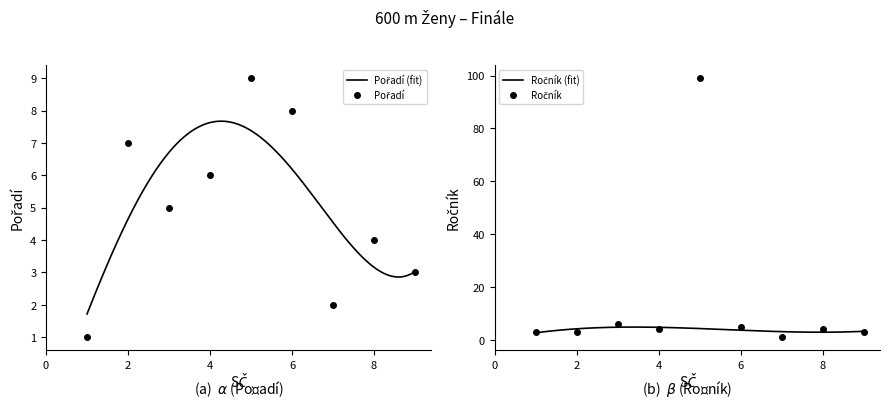

At which category is the sum across all series the highest?

5